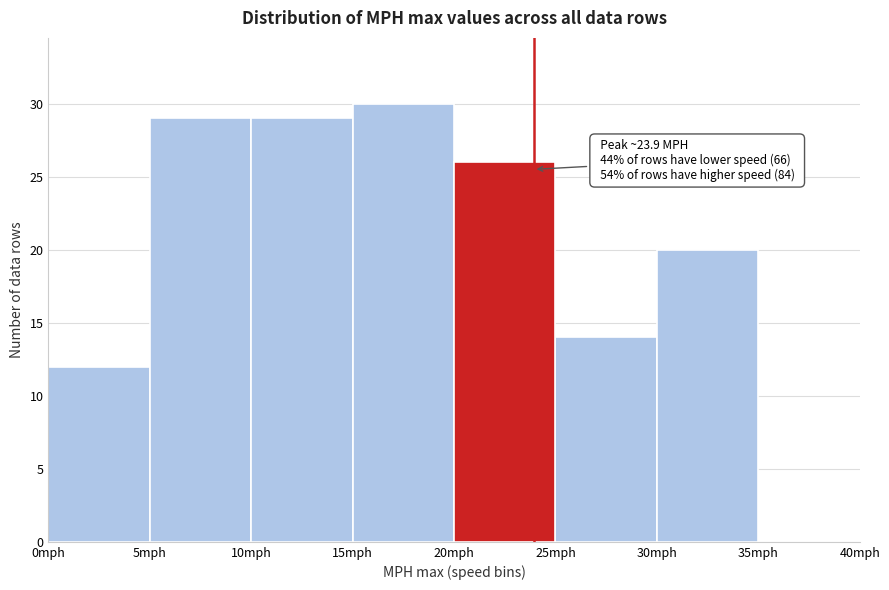

Over which range of the x-axis is the bar tallest?

15 to 20